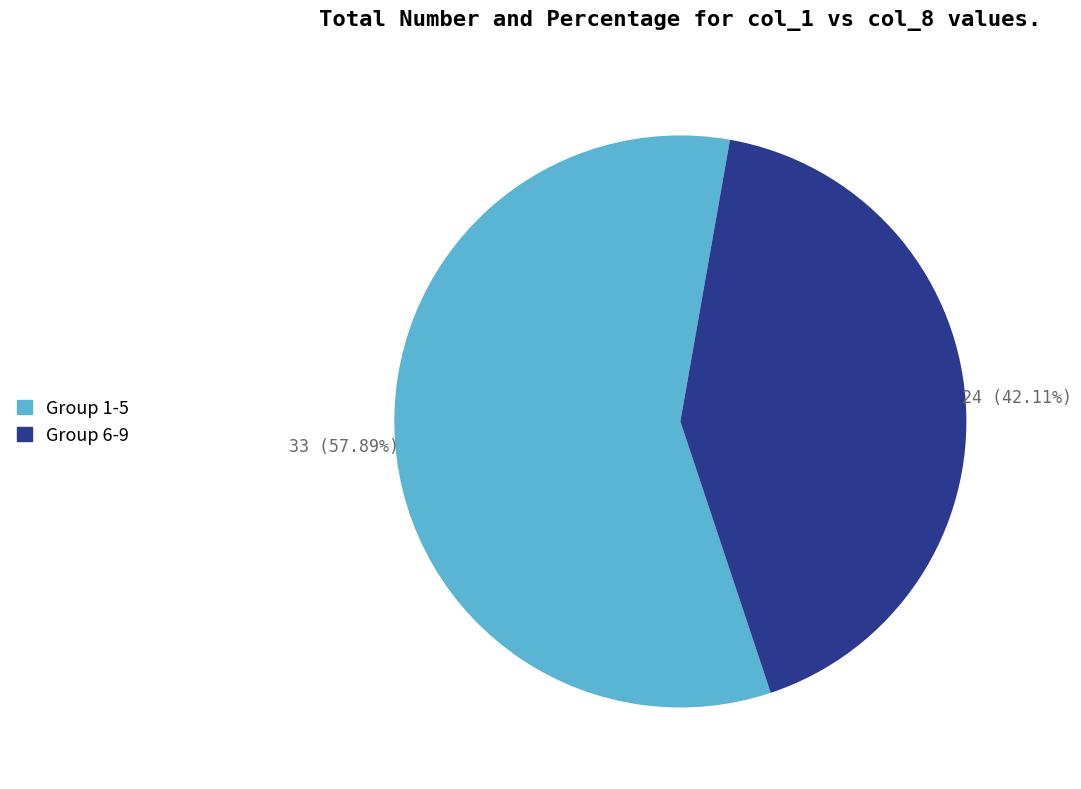

Count the number of slices in the pie.

2